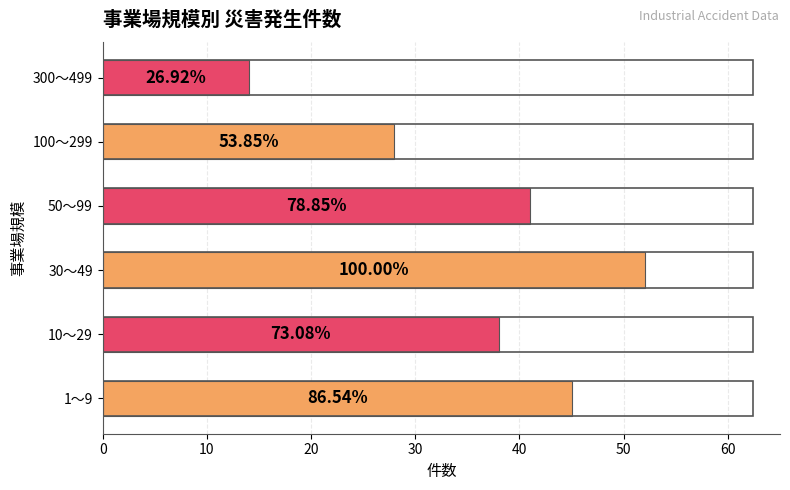

How many bars are there in total?

6